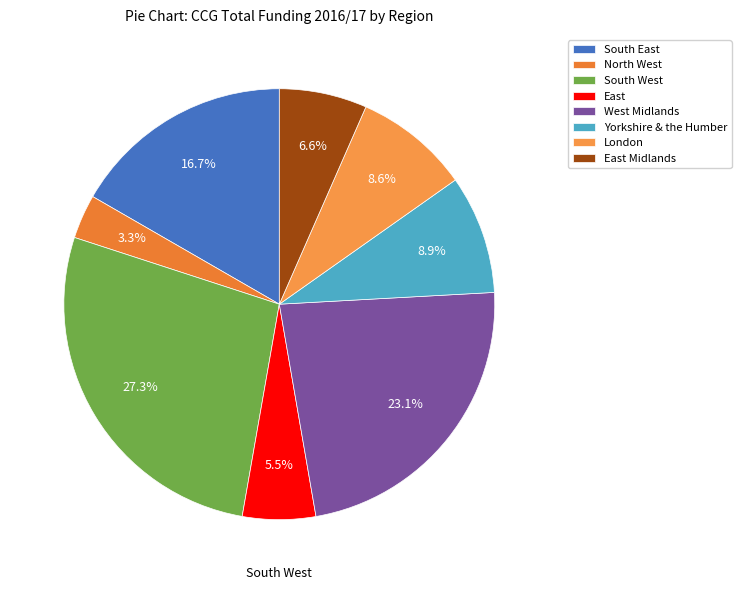

Combined, do East Midlands and West Midlands account for over 50%?

No